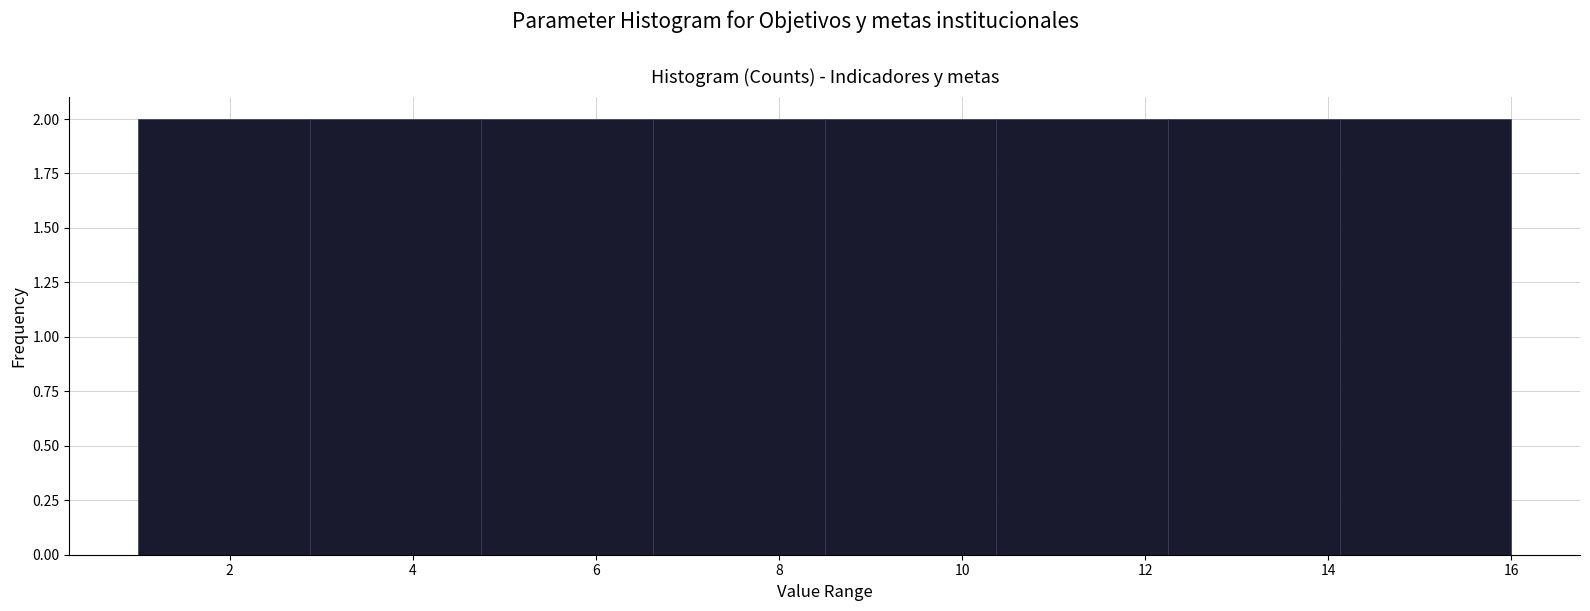

Reading left to right, transcribe this chart: for each bar, give the range it covers on the x-axis and its height. Neither the bar edges nor the heights are printed on the chart, so give them approximately, as read against the axes.

1.0 to 2.8: 2
2.8 to 4.8: 2
4.8 to 6.6: 2
6.6 to 8.6: 2
8.6 to 10.4: 2
10.4 to 12.2: 2
12.2 to 14.2: 2
14.2 to 16.0: 2